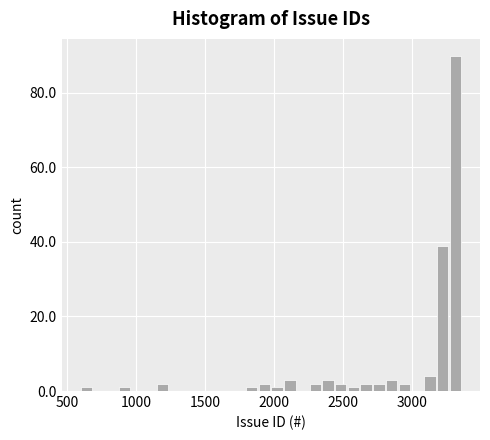

Read against the x-axis, roughly where is the centre of the tallest bar?

3300